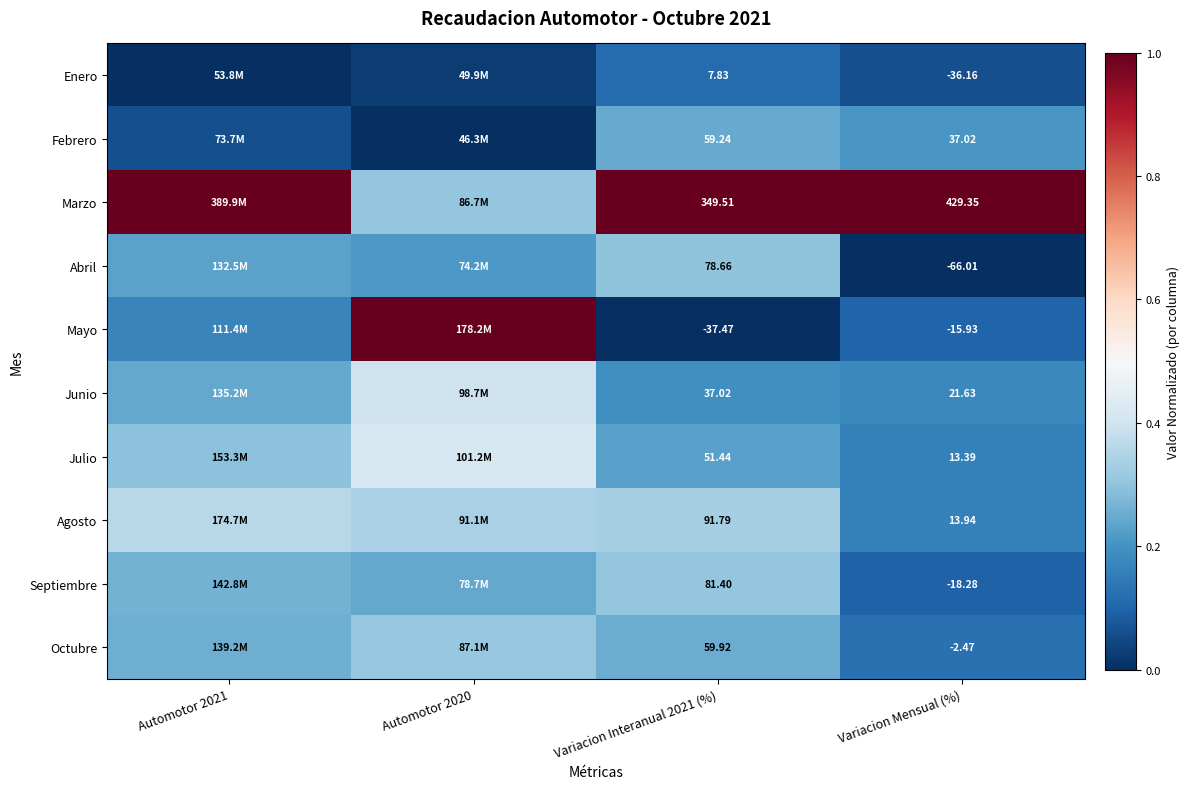

Is the value of Marzo at Automotor 2021 greater than the value of Junio at Variacion Interanual 2021 (%)?

Yes